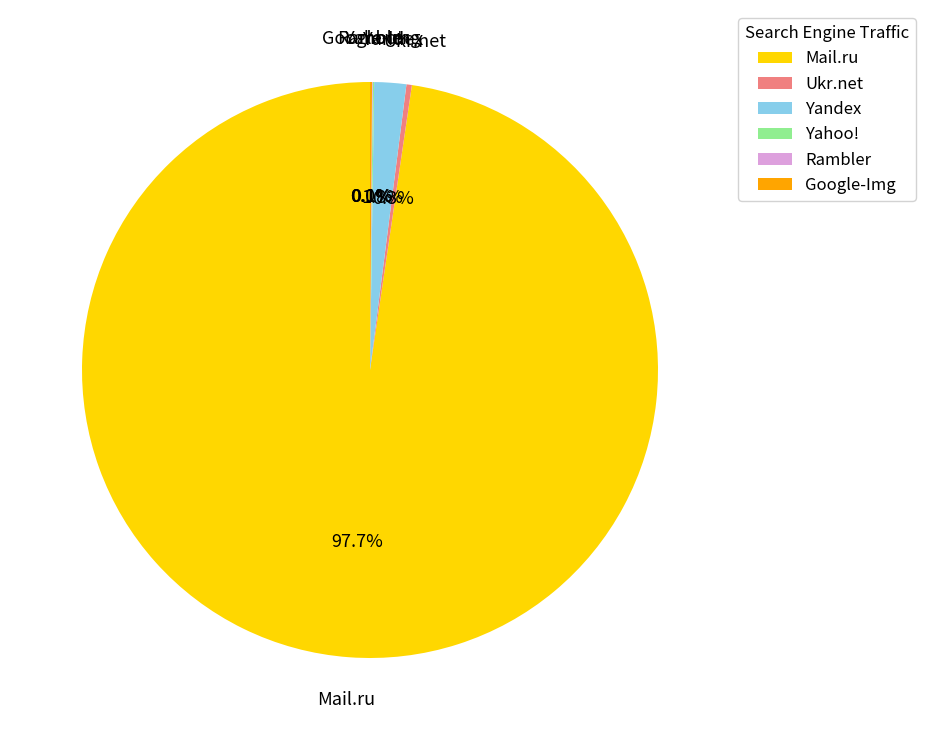

Combined, what portion of the pie is Mail.ru and Ukr.net?

98.0%